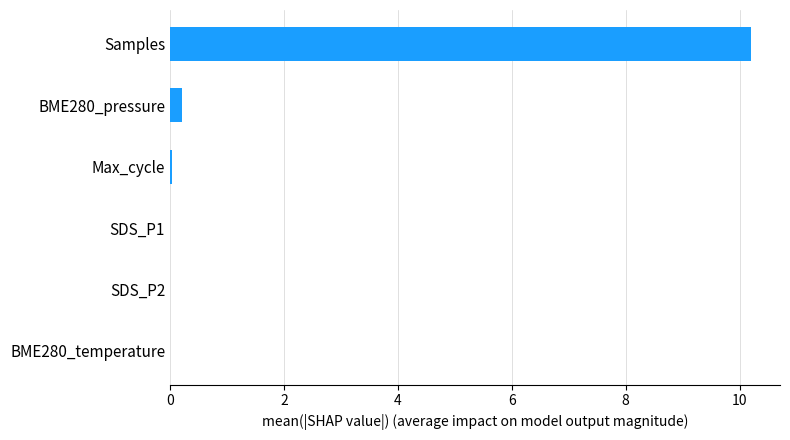

The chart shows a value of 15.2 at Samples. True or false?

False